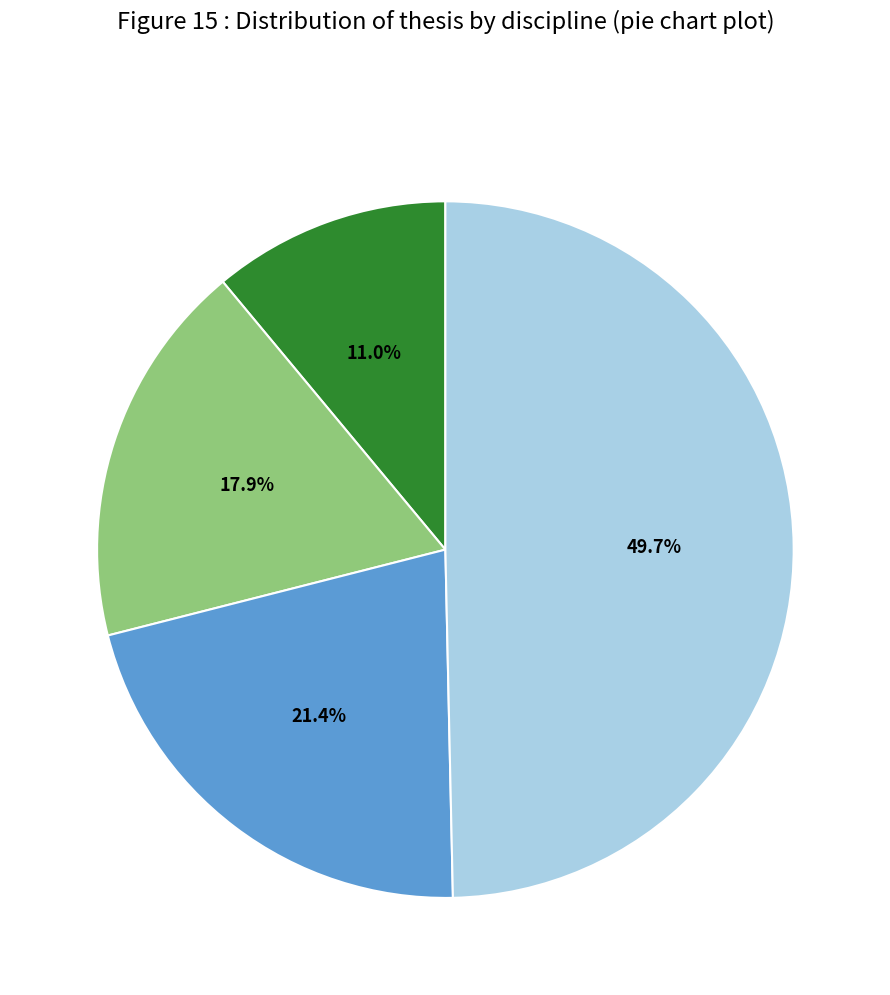

Is there a majority slice in this chart?

No